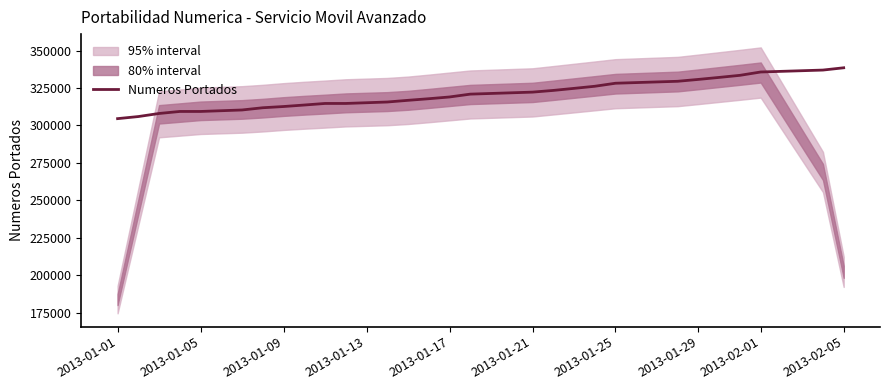

Count the number of data series in this chart.

1